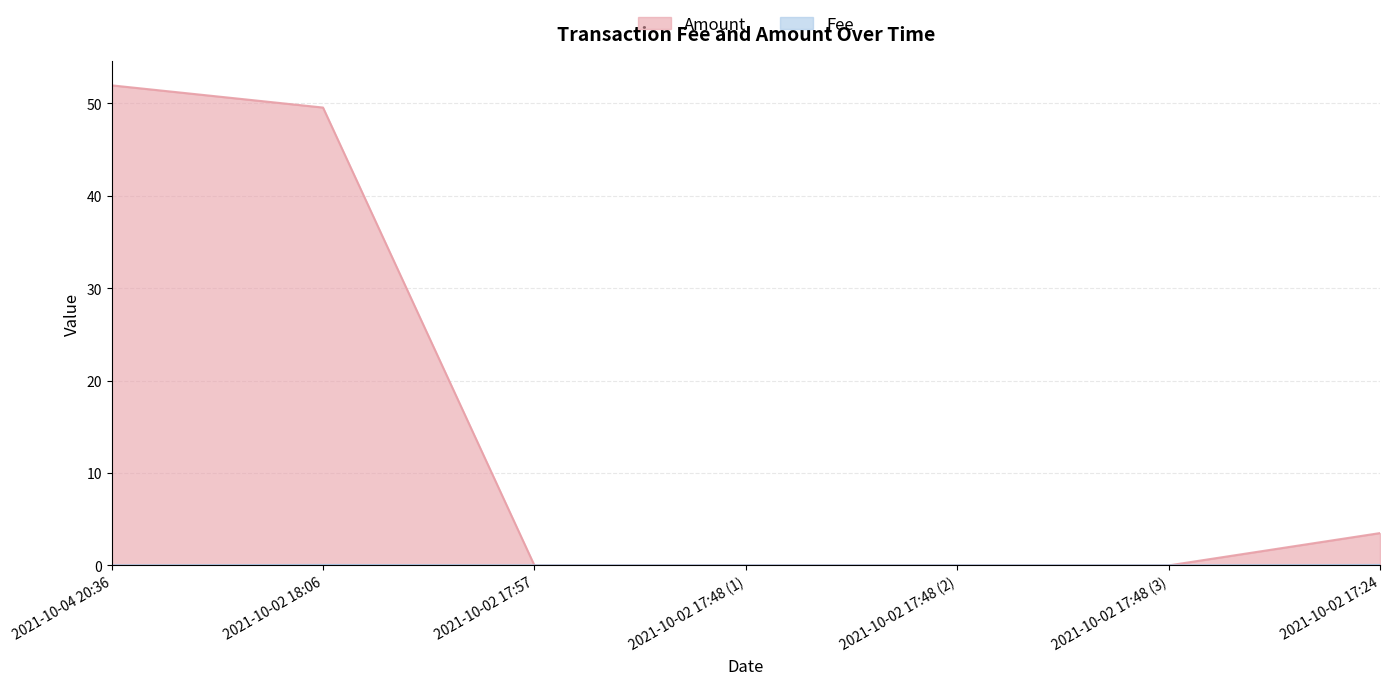

The value of Fee at 2021-10-02 17:48 (1) is 0.0. True or false?

False